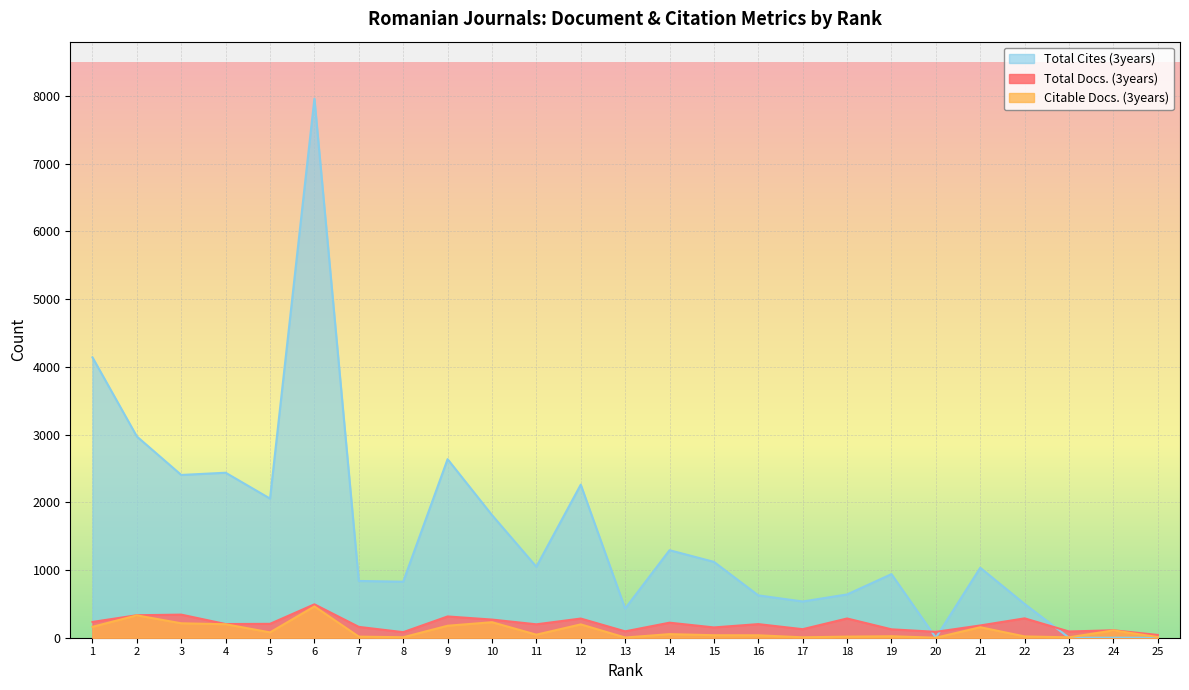

What is the difference between the Total Cites (3years) values at 14 and 21?

259